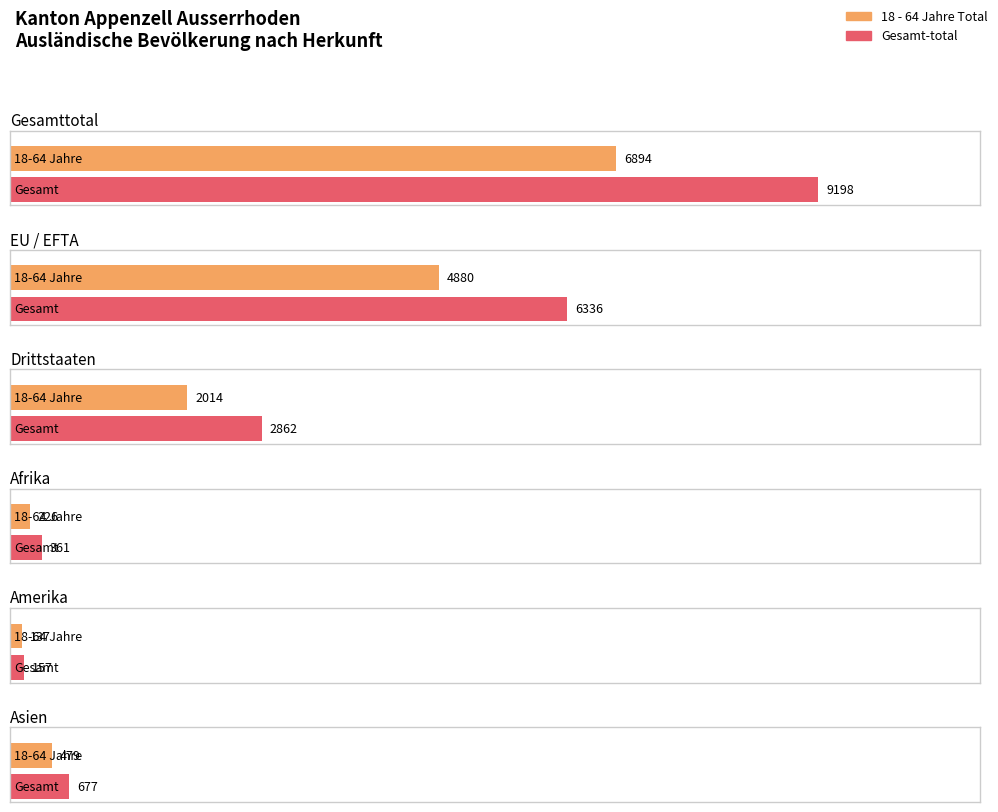

Are the bars horizontal?

Yes